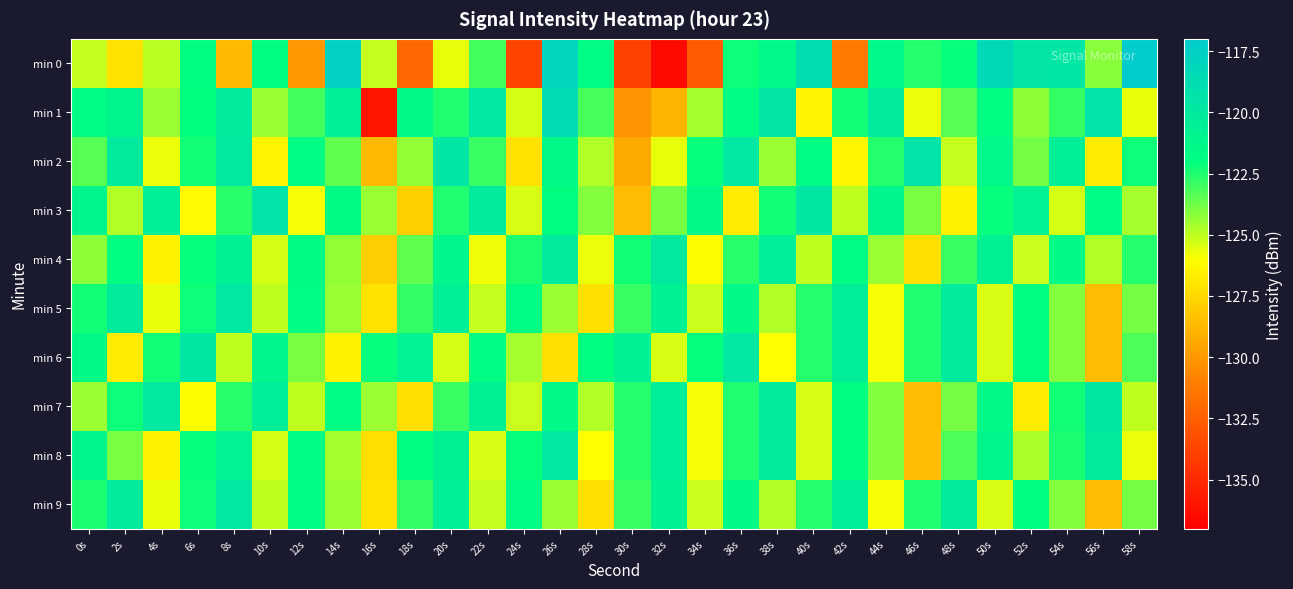

Which series has the largest total across all categories?

min 8